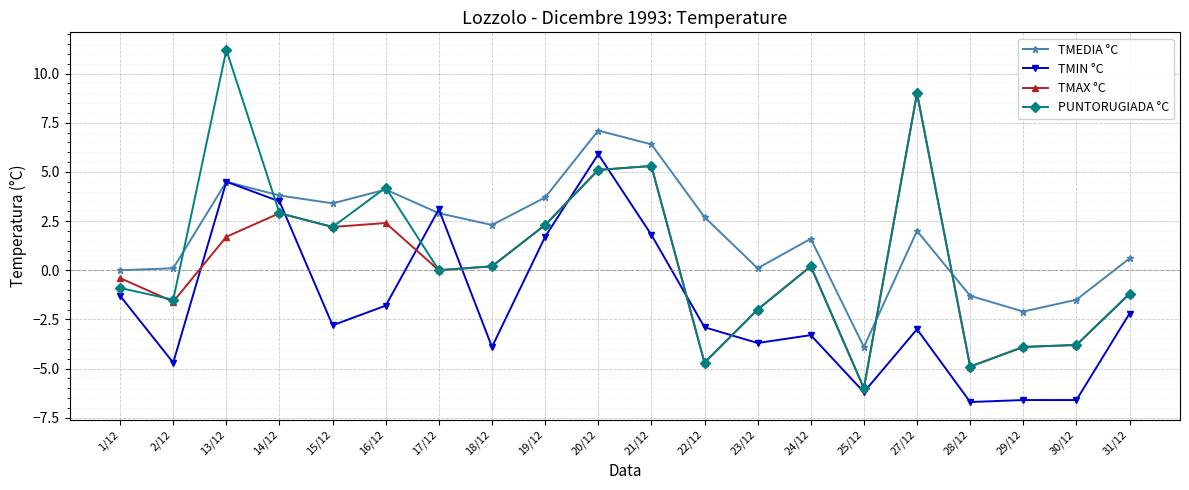

At which category does TMIN °C reach its first local valley?

2/12